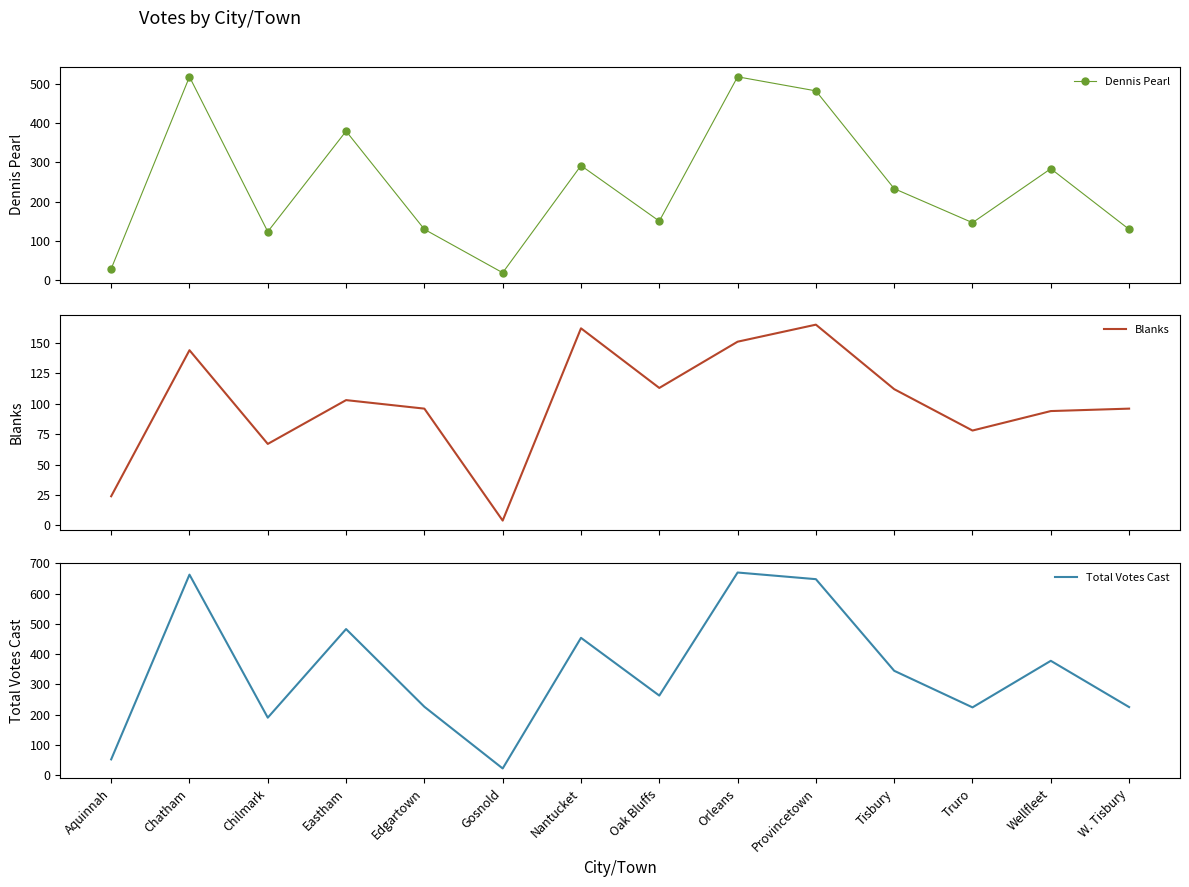

In Total Votes Cast, how many points are lower than both neighbors (excluding endpoints)?

4